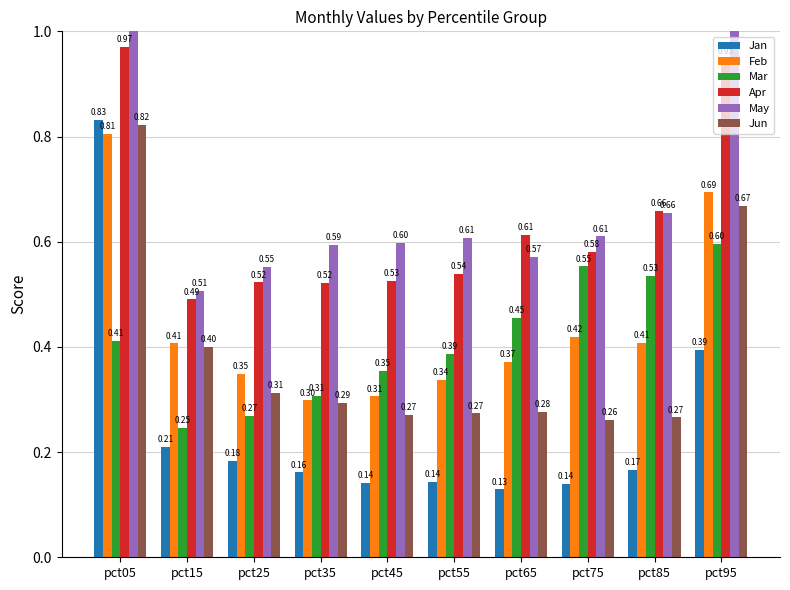

What is the difference between the maximum and minimum values in the May series?

0.8